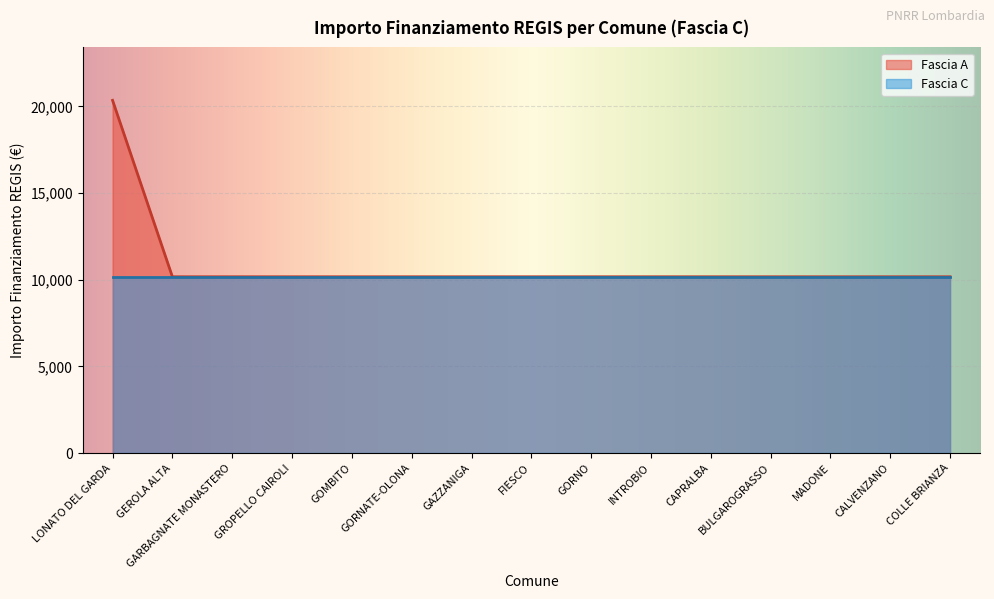

What is the ratio of the value at GROPELLO CAIROLI to the value at GEROLA ALTA?

1.0